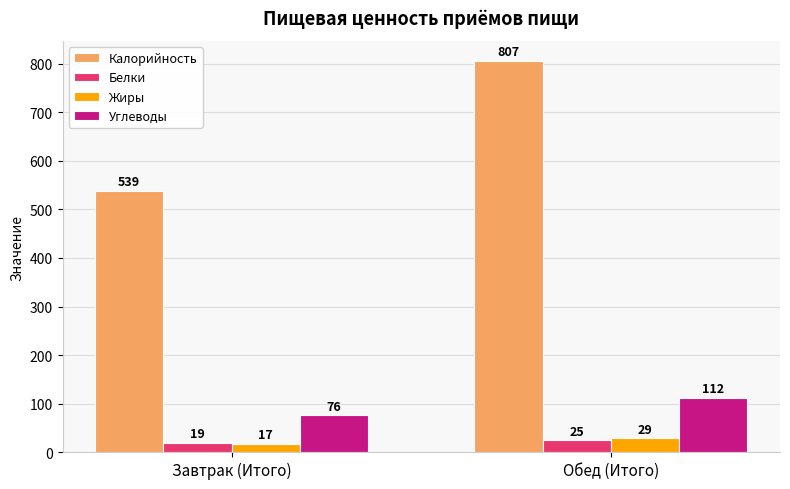

What is the total value across all series at Завтрак (Итого)?

651